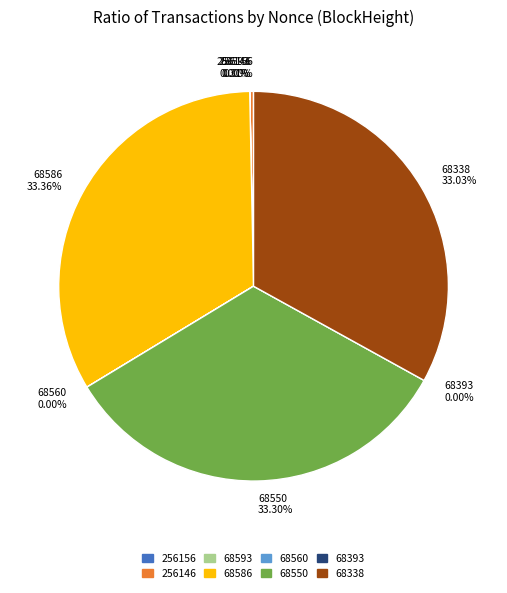

To the nearest percent, what is the average slice percentage?

12%